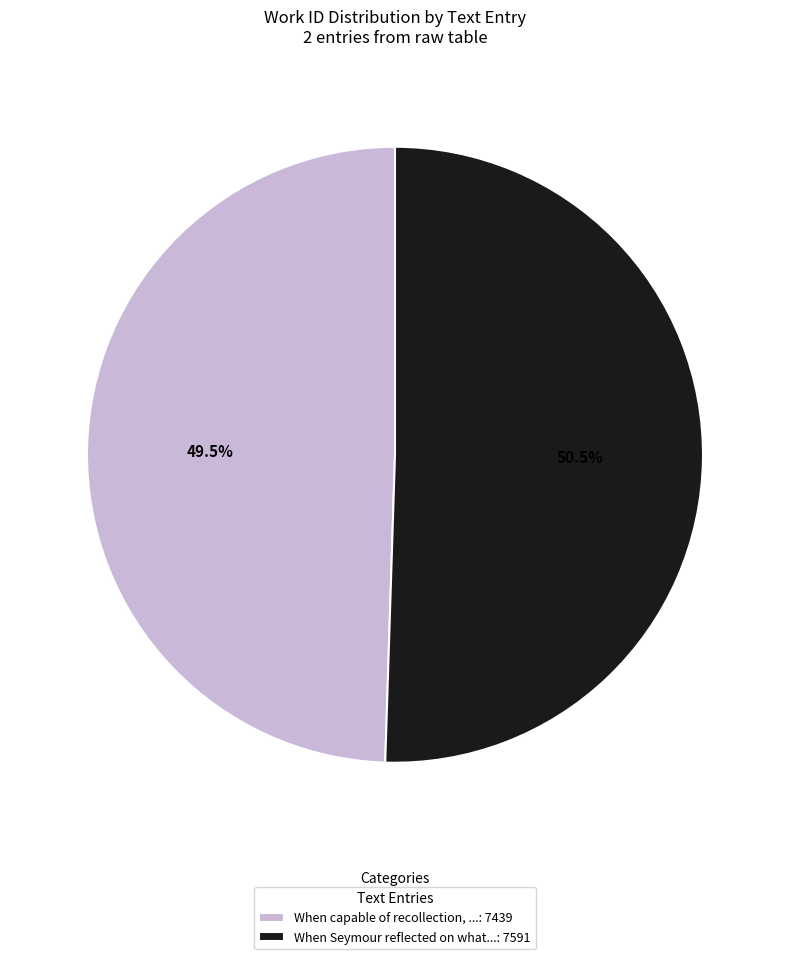

Which has a higher value, When Seymour reflected on what...: 7591 or When capable of recollection, ...: 7439?

When Seymour reflected on what...: 7591